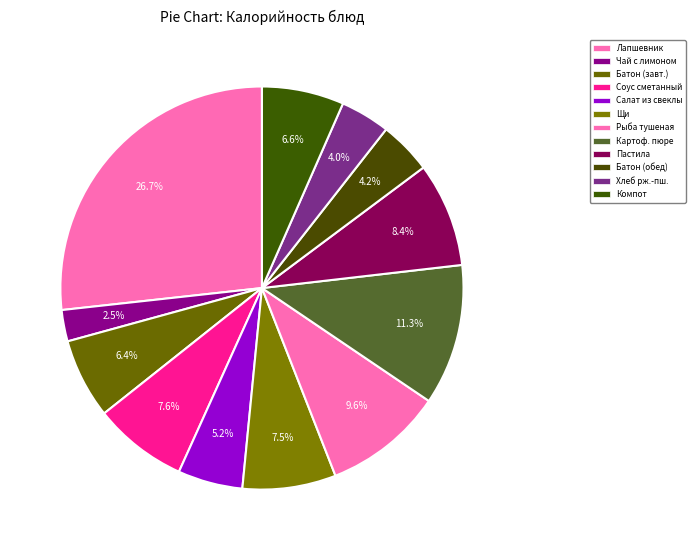

How many slices are in this pie chart?

12